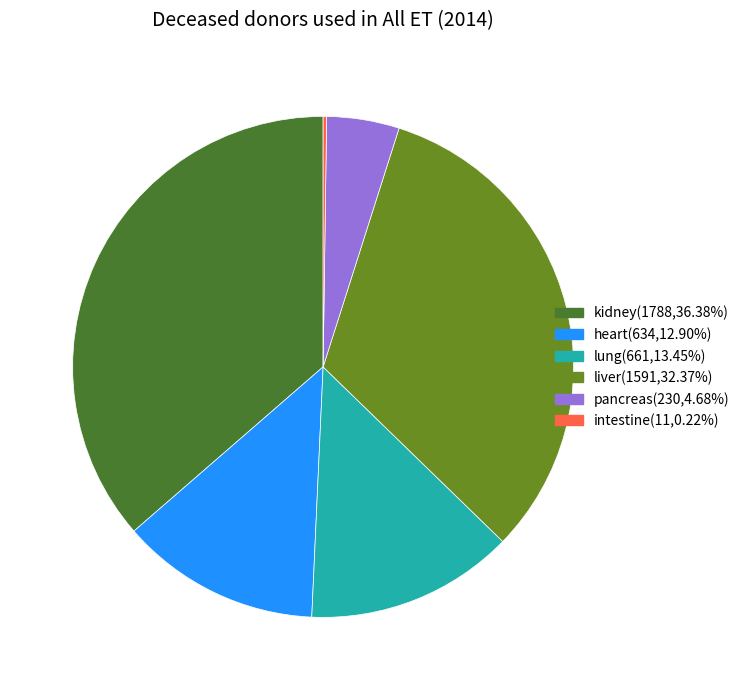

How many slices are in this pie chart?

6